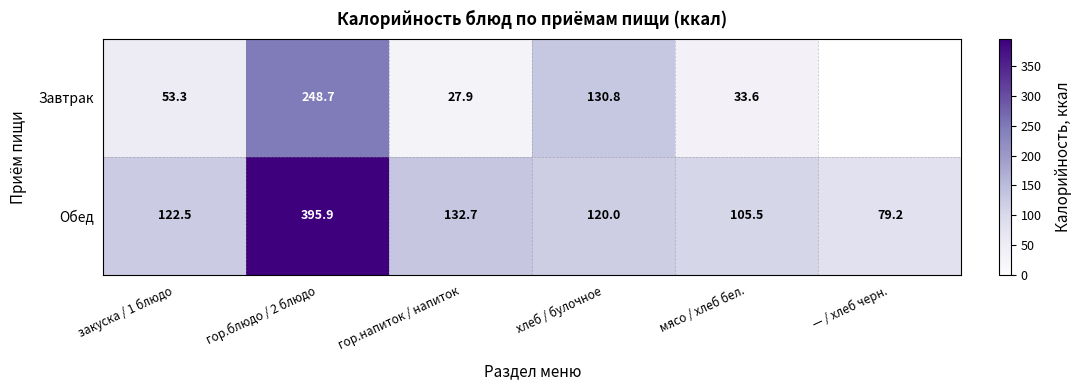

What is the sum of the Обед values at мясо / хлеб бел. and хлеб / булочное?

225.5